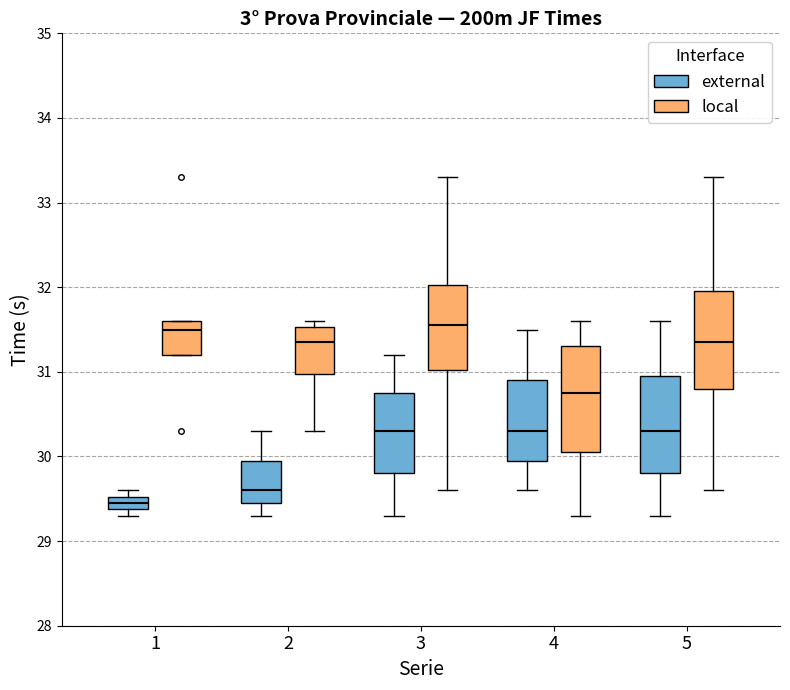

Reading left to right, transcribe this box plot: for each box, give where its median line is, the range the box spans, and where its two whiskers end, as read against the y-axis. The values are not printed on the chart, so give them approximately, as read against the axis.

1 (external): median 29.5 (inside the box), box 29.4 to 29.5, whiskers 29.3 to 29.6
1 (local): median 31.5, box 31.2 to 31.6, whiskers 31.2 to 31.6
2 (external): median 29.6, box 29.5 to 30.0, whiskers 29.3 to 30.3
2 (local): median 31.4, box 31.0 to 31.5, whiskers 30.3 to 31.6
3 (external): median 30.3, box 29.8 to 30.8, whiskers 29.3 to 31.2
3 (local): median 31.6, box 31.0 to 32.0, whiskers 29.6 to 33.3
4 (external): median 30.3, box 30.0 to 30.9, whiskers 29.6 to 31.5
4 (local): median 30.8, box 30.1 to 31.3, whiskers 29.3 to 31.6
5 (external): median 30.3, box 29.8 to 31.0, whiskers 29.3 to 31.6
5 (local): median 31.4, box 30.8 to 32.0, whiskers 29.6 to 33.3